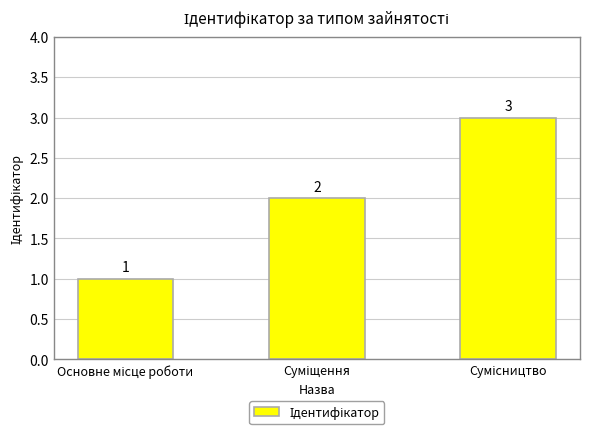

What is the value of the 3rd bar from the left?

3